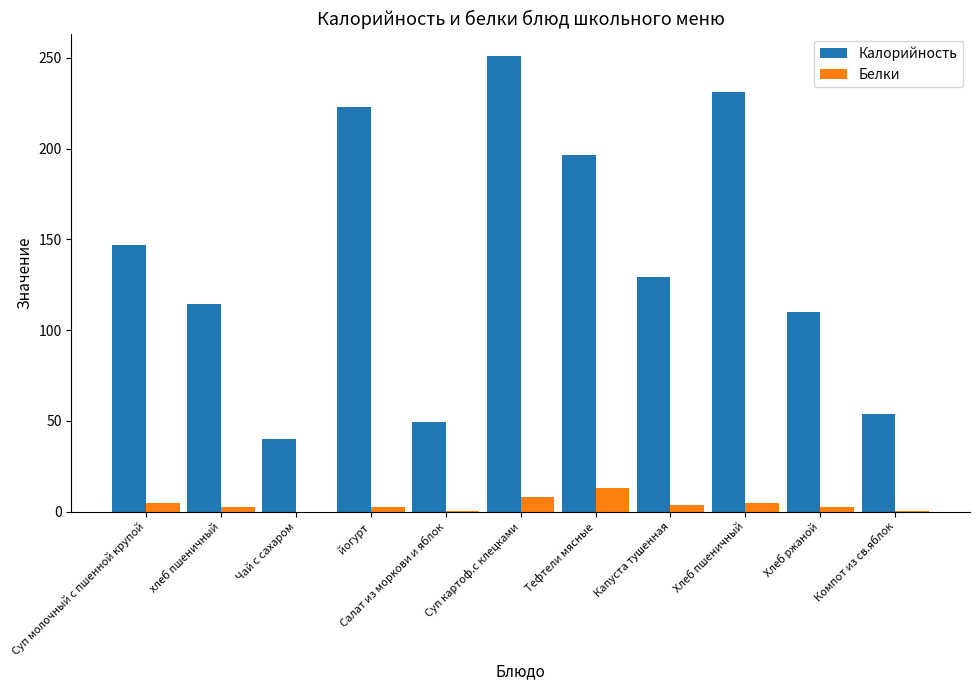

The value of Калорийность at йогурт is 48.8. True or false?

False